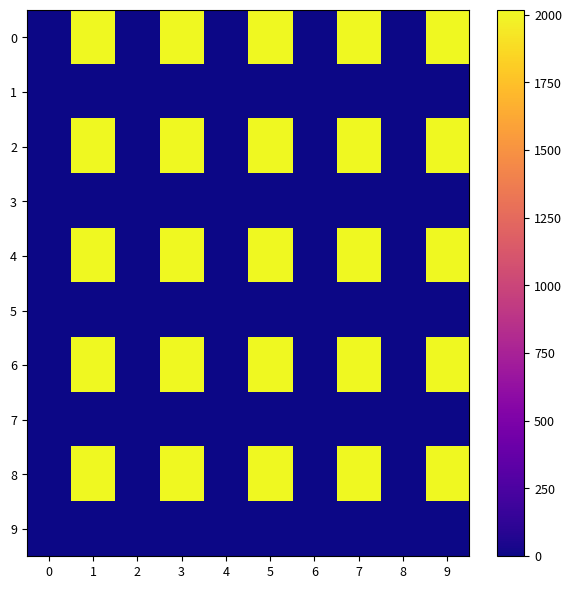

Between 2 and 7, which is larger?

7